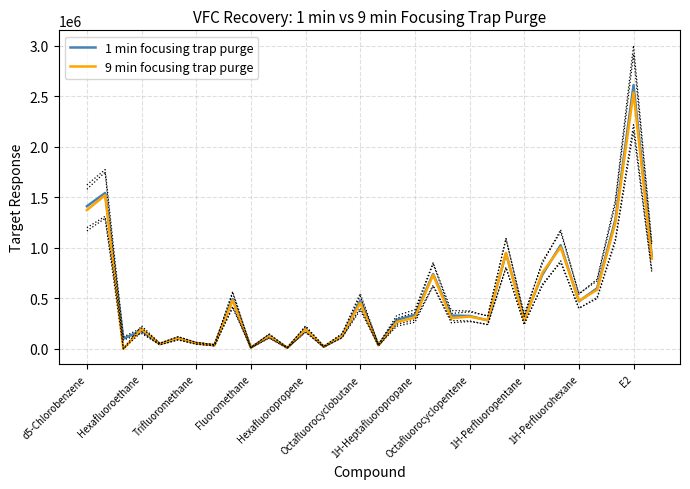

What is the difference between the 9 min focusing trap purge values at 19 and 17?

467730